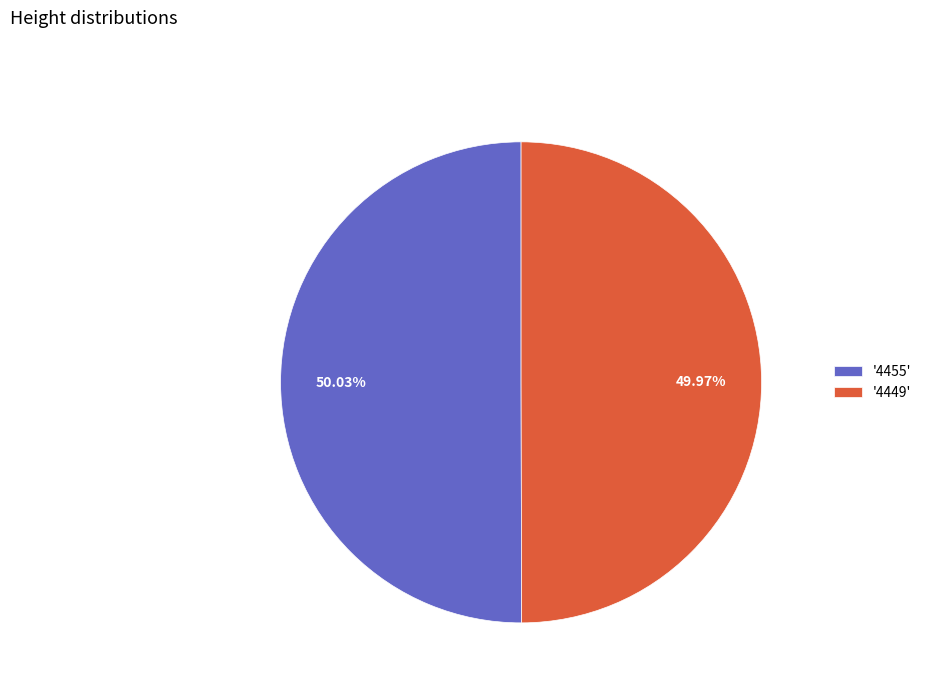

Do '4449' and '4455' together represent more than half of the pie?

Yes